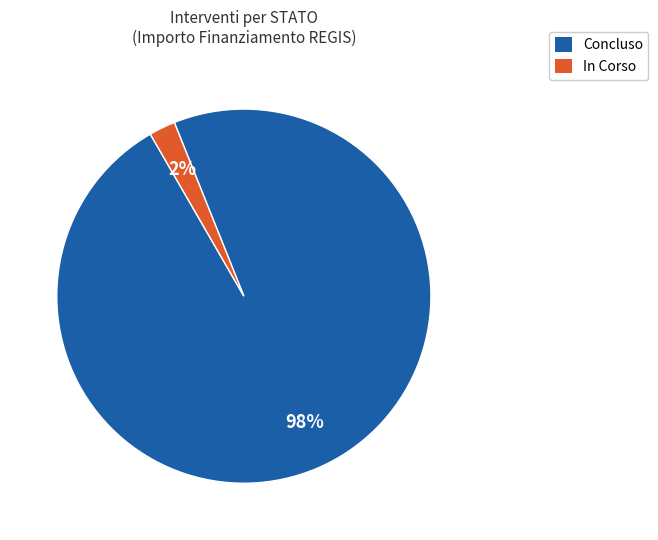

Rank the categories by value from lowest to highest.

In Corso, Concluso